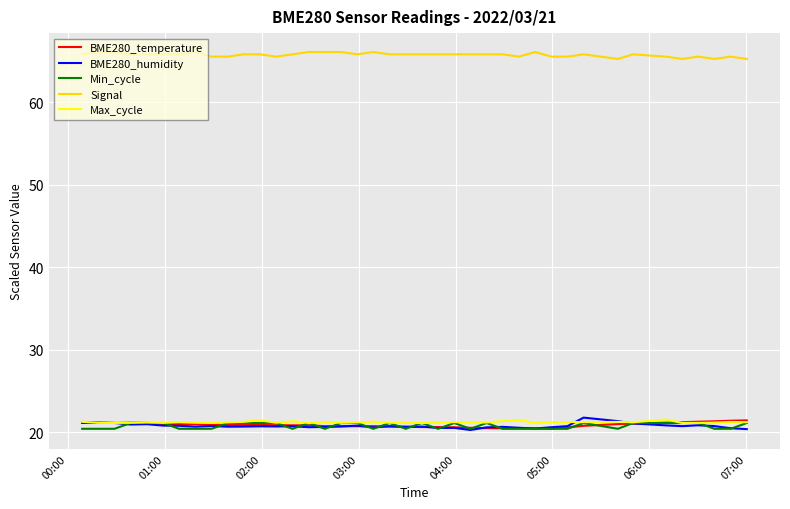

True or false: Signal and Max_cycle cross at least once.

False